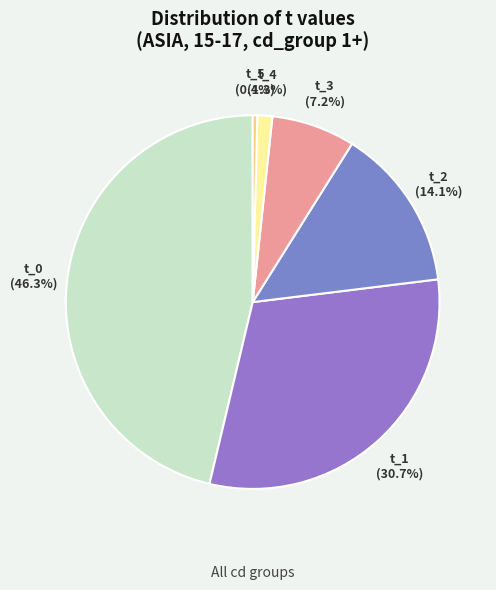

Does any single category account for the majority?

No